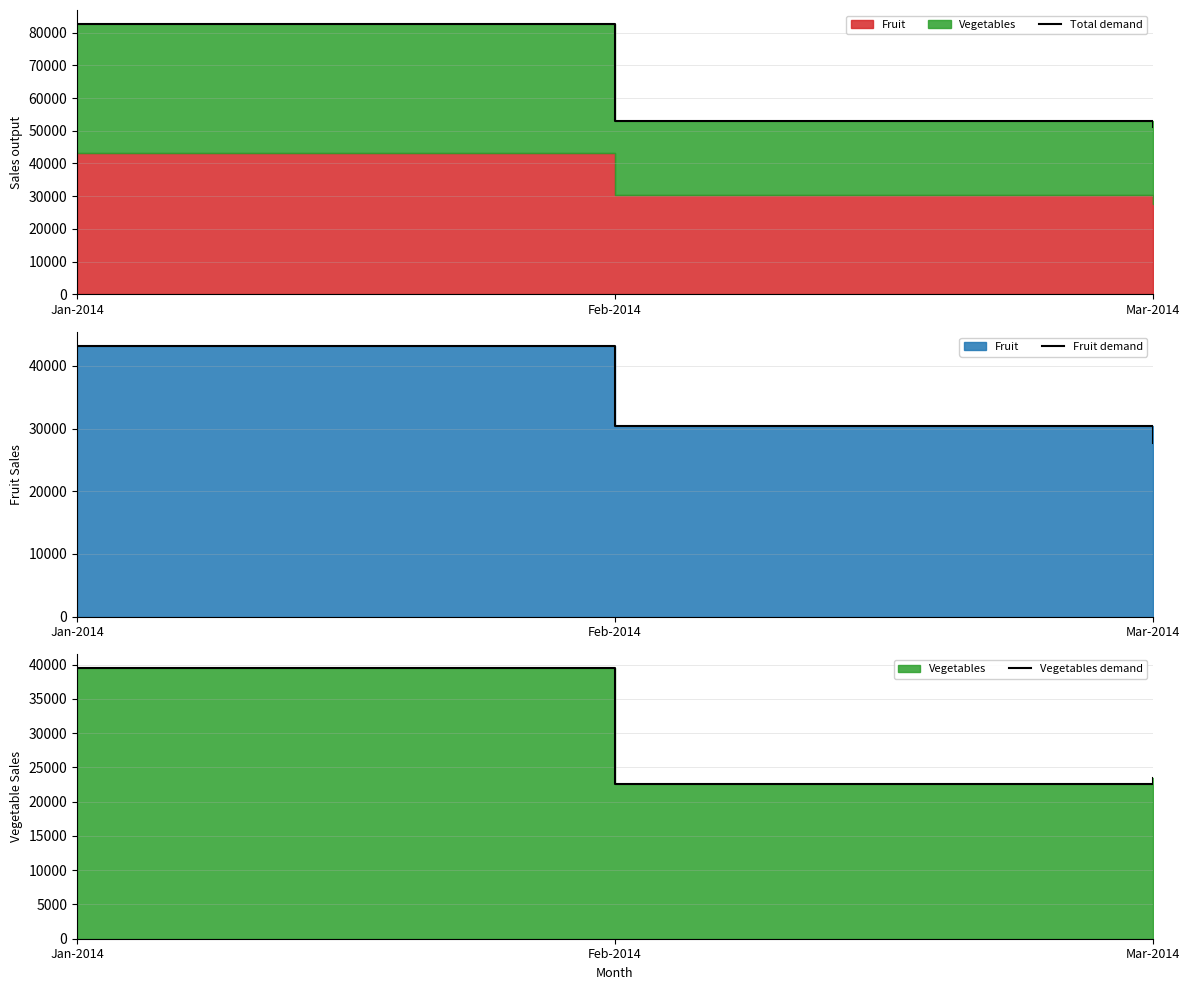

What is the value of the Total demand point at the 2nd from the left?

52866